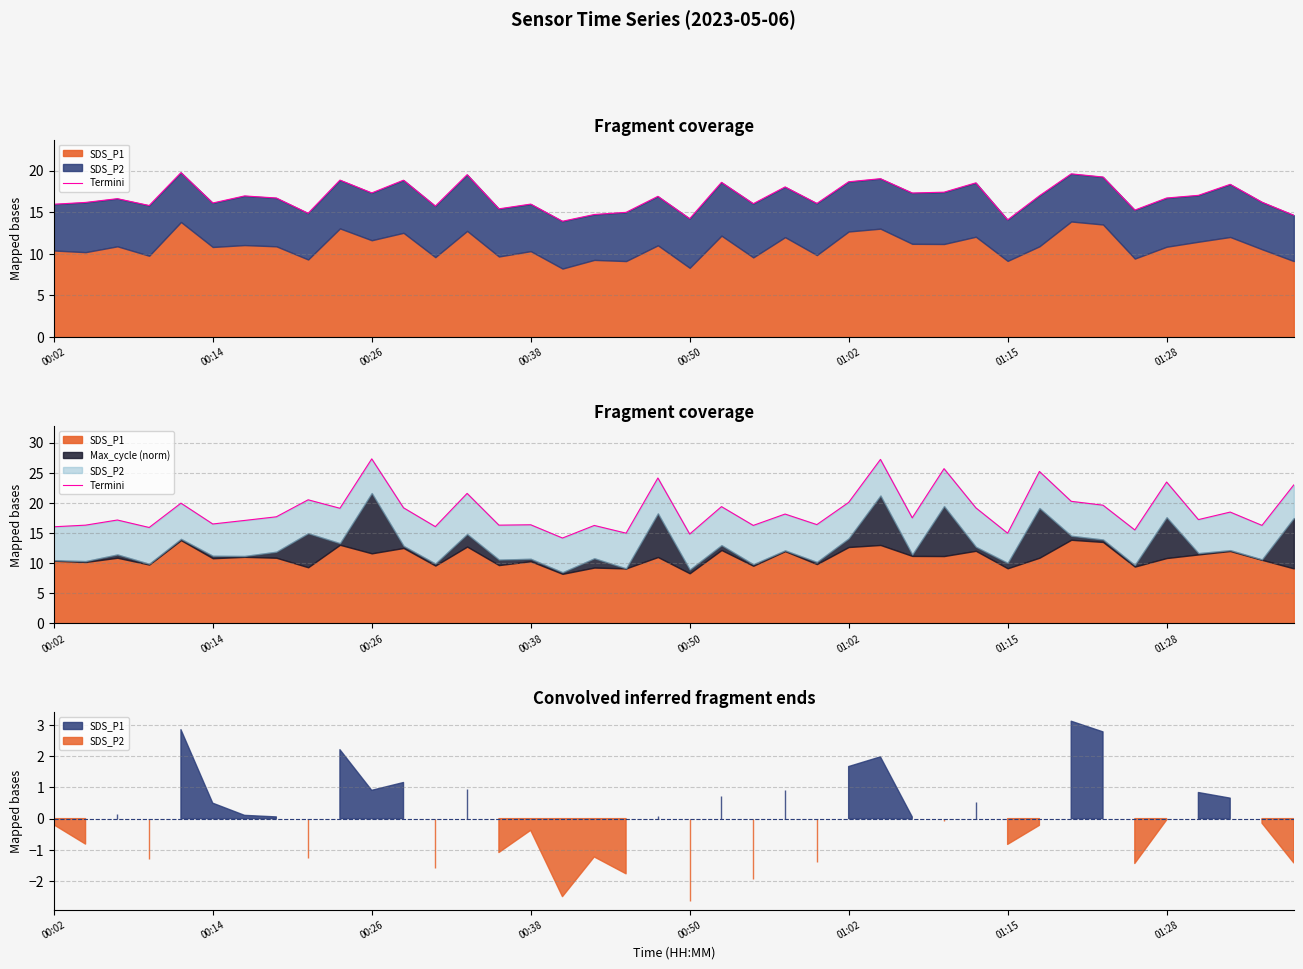

Does the chart have visible grid lines?

Yes